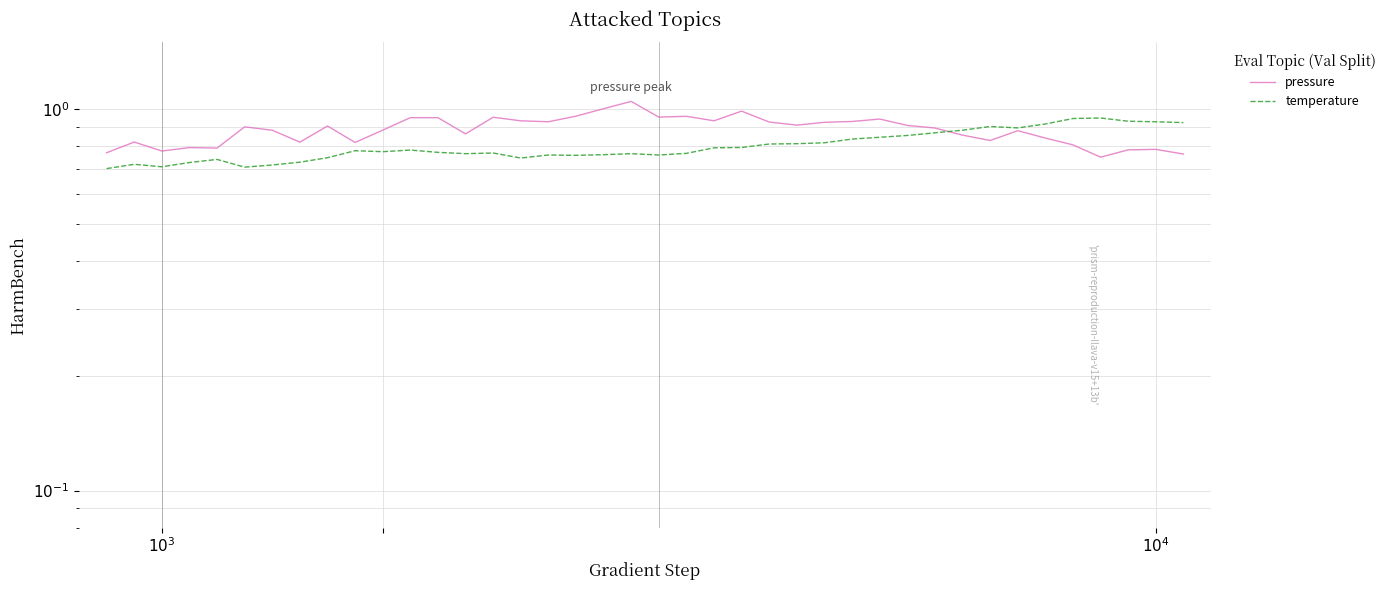

What are all the series names shown in the legend?

pressure, temperature